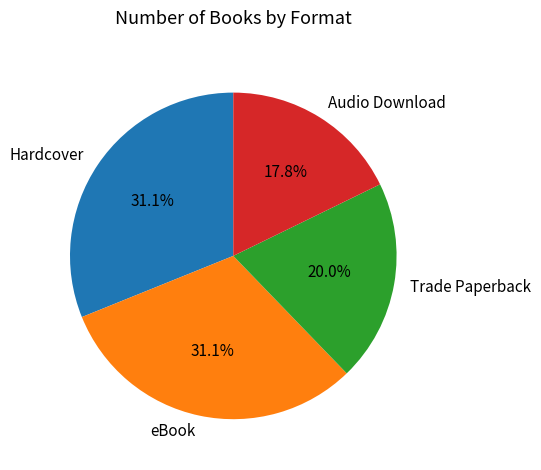

To the nearest percent, what percentage of the pie is eBook?

31%